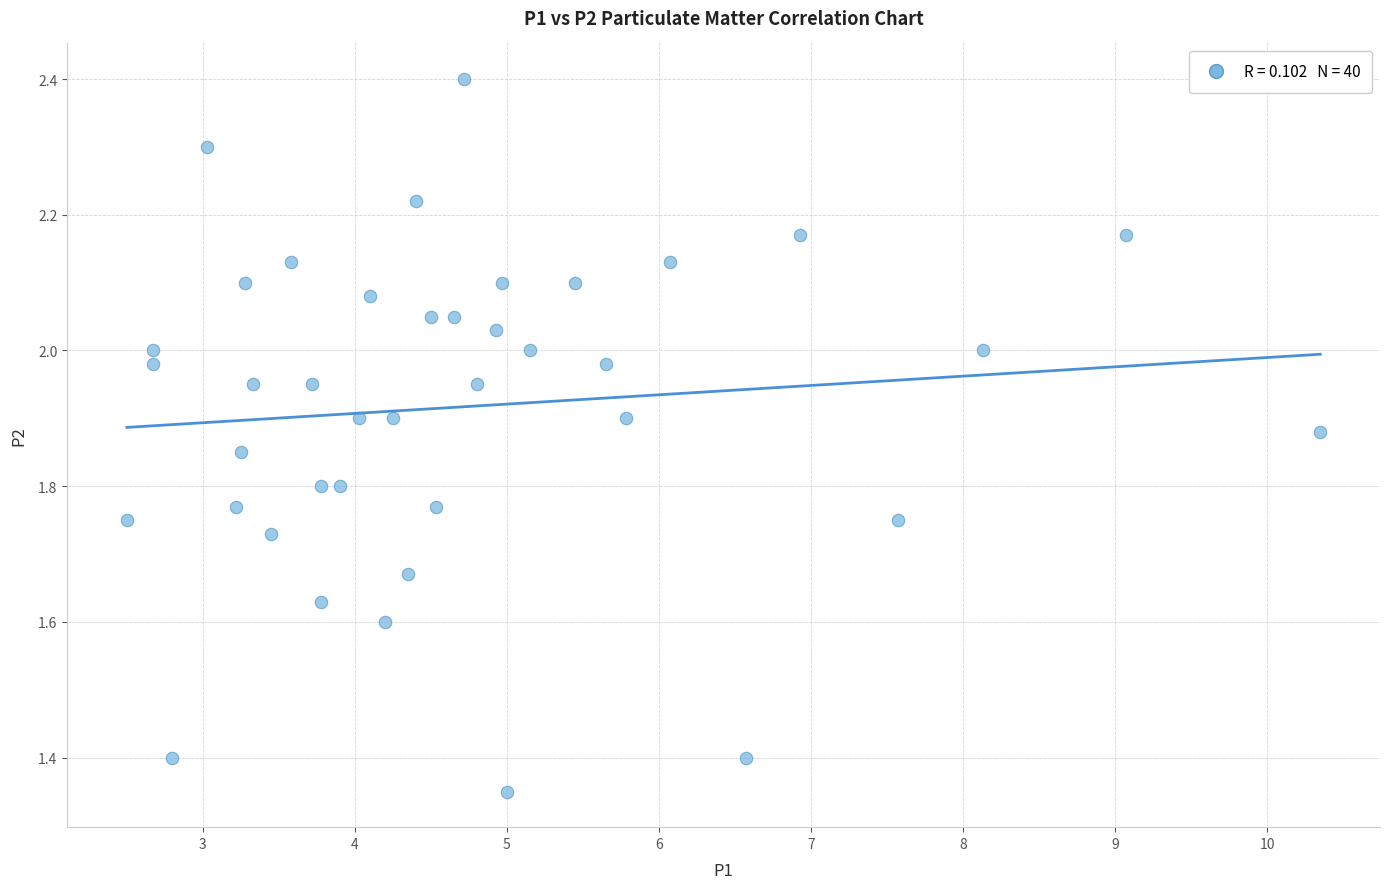

What is the range of X values (max minus min)?

7.8